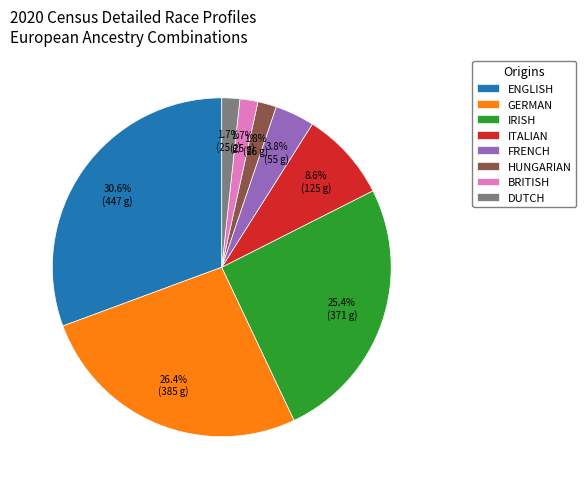

What is the ratio of the value at ENGLISH to the value at GERMAN?

1.2